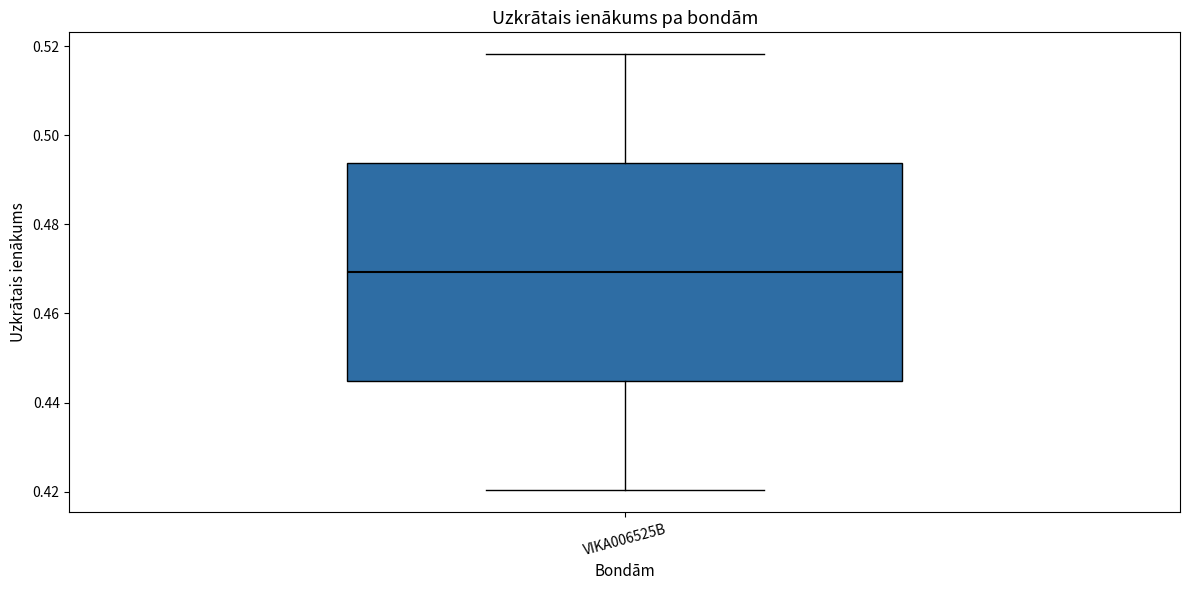

Where does the median line of the box for VIKA006525B sit on the y-axis? The values are not printed on the chart, so give them approximately, as read against the axis.

0.470